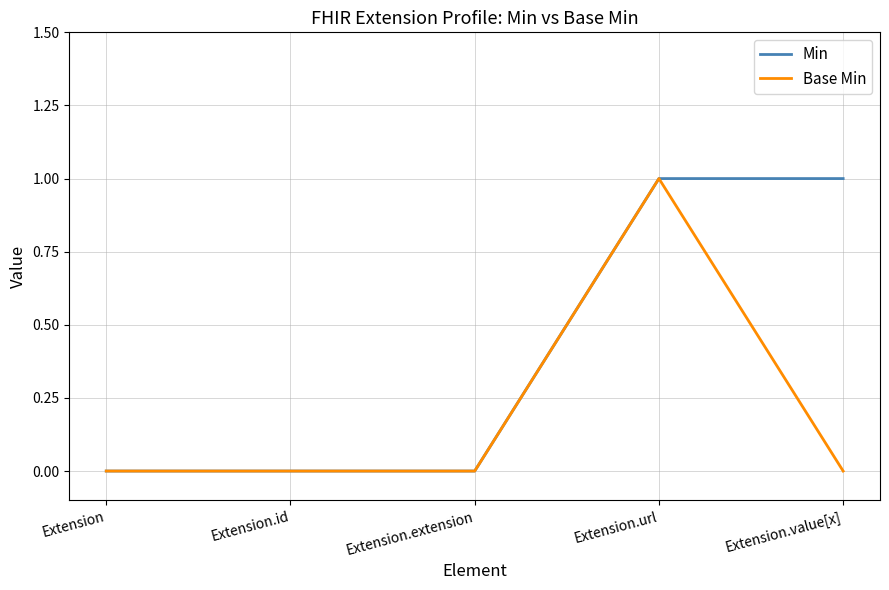

True or false: Base Min has a value of 0 at Extension.url.

False